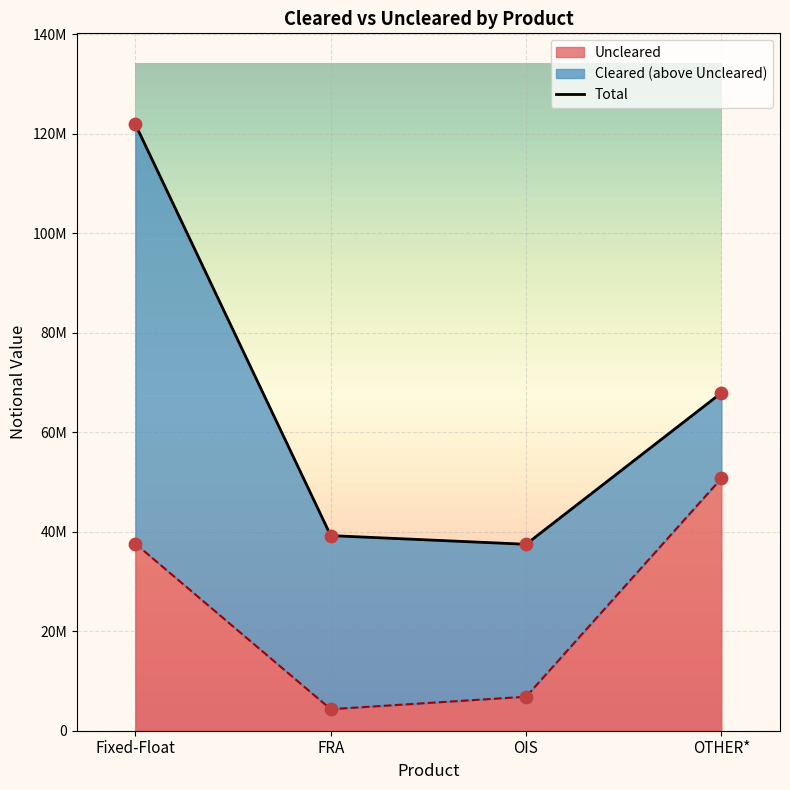

Which series has the widest spread of Y values?

Total